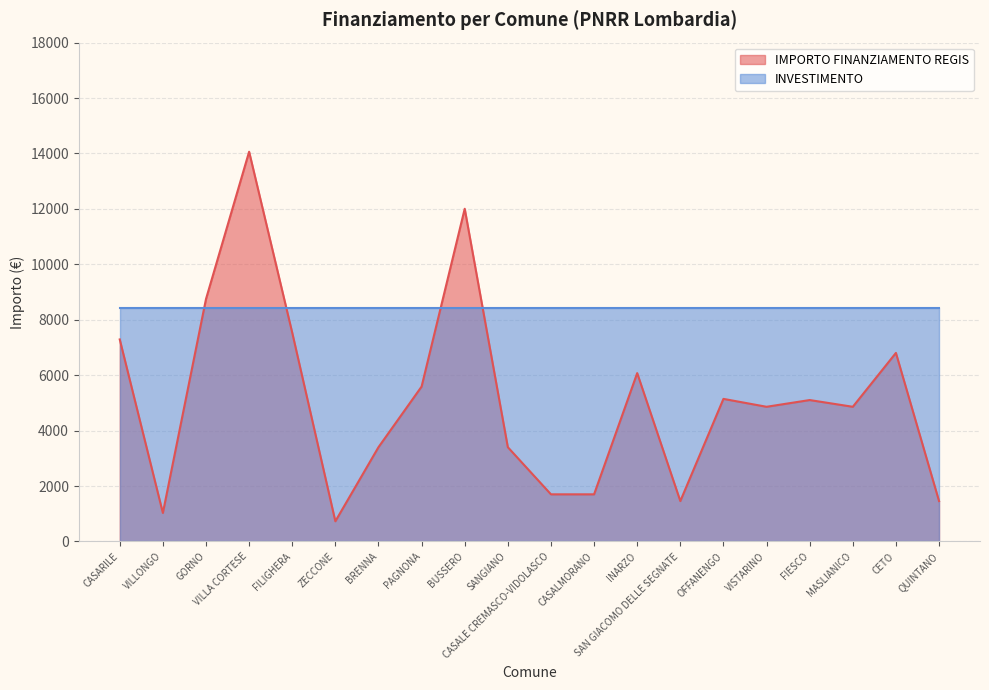

How many values are below 5103?

10